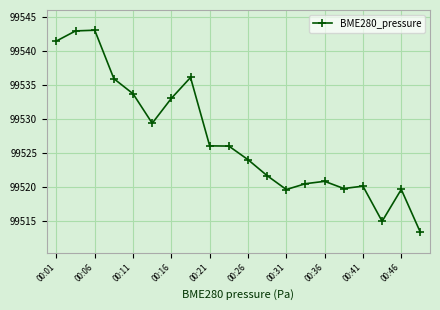

What is the difference between the maximum and minimum values?

29.8